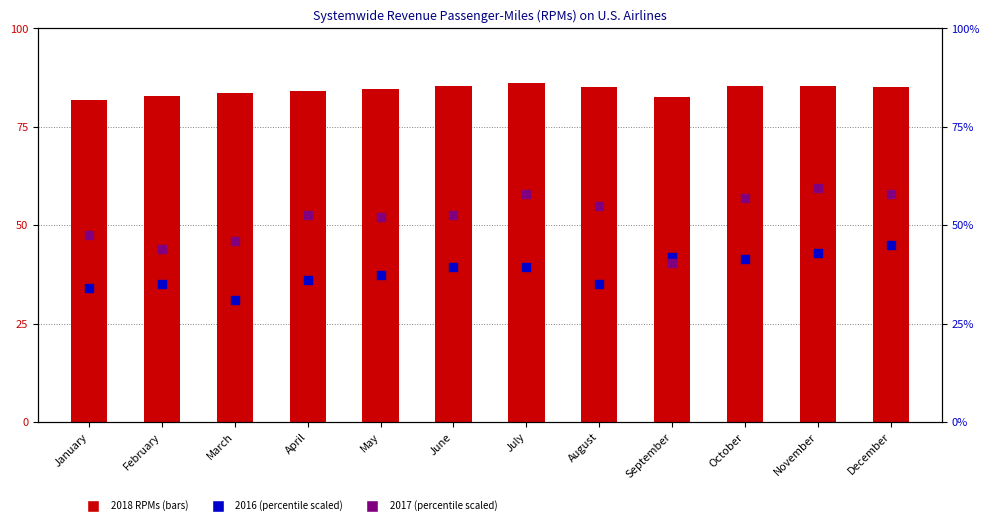

What is the total value across all series at September?

165.1